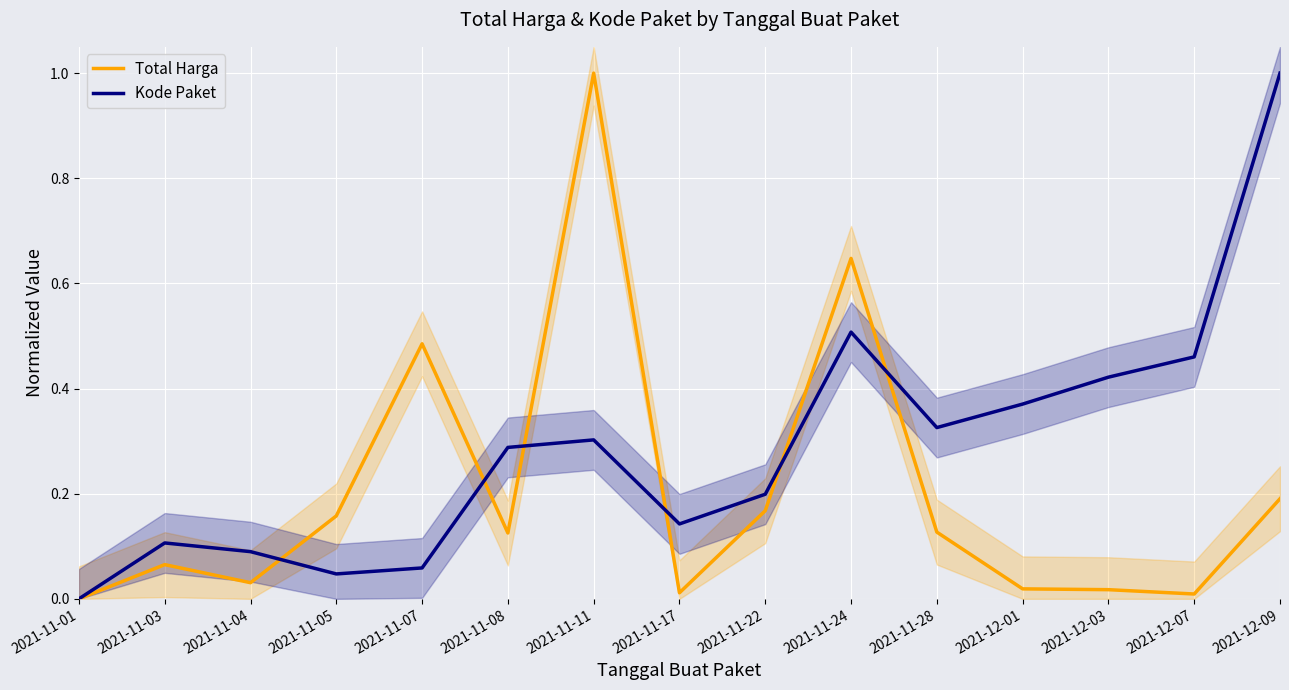

True or false: Kode Paket has a value of 0.3 at 2021-11-08.

True